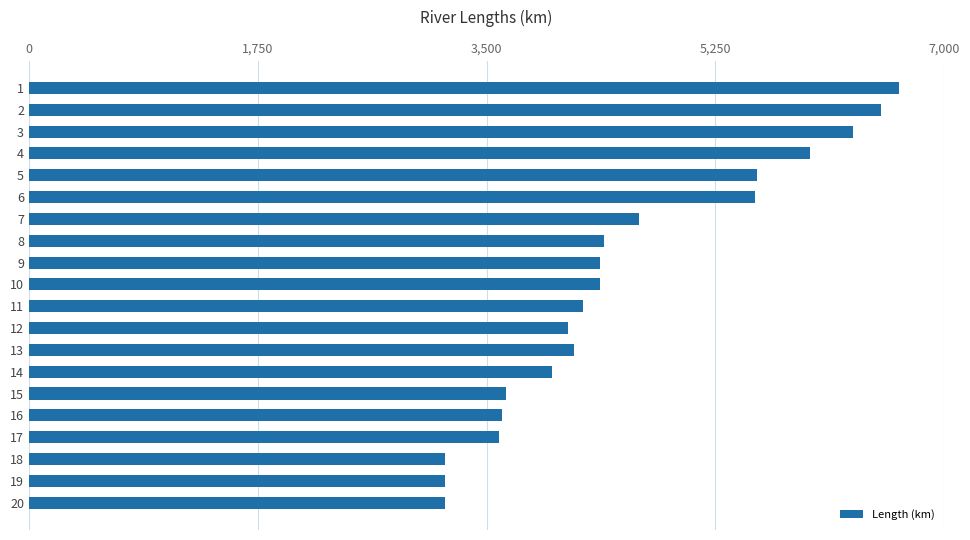

What is the sum of all values?

91297